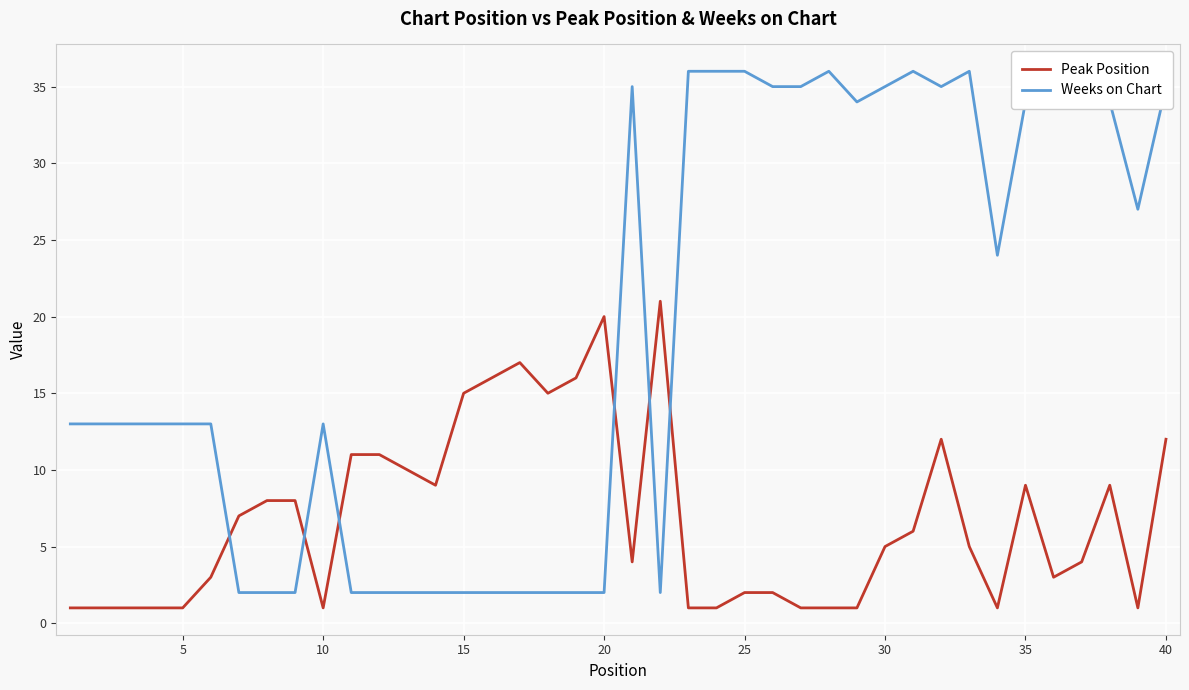

True or false: Peak Position has a value of 1 at 5.

True